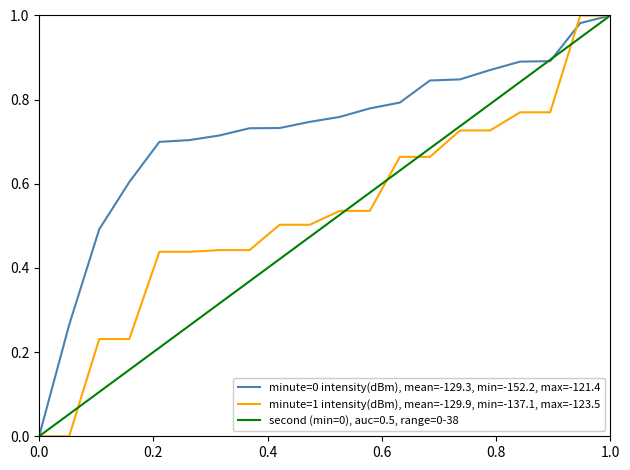

Which series has the largest total across all categories?

minute=0 intensity(dBm), mean=-129.3, min=-152.2, max=-121.4